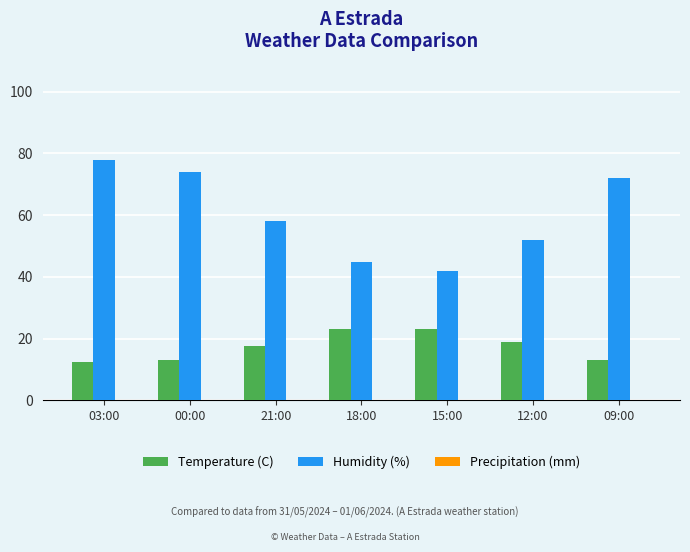

What is the greatest value displayed?

78.0